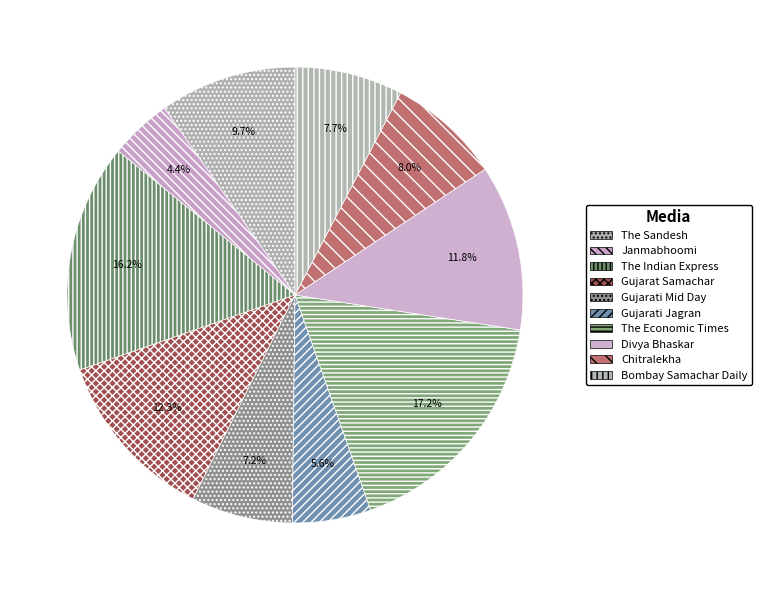

What is the smallest slice in the pie chart?

Janmabhoomi